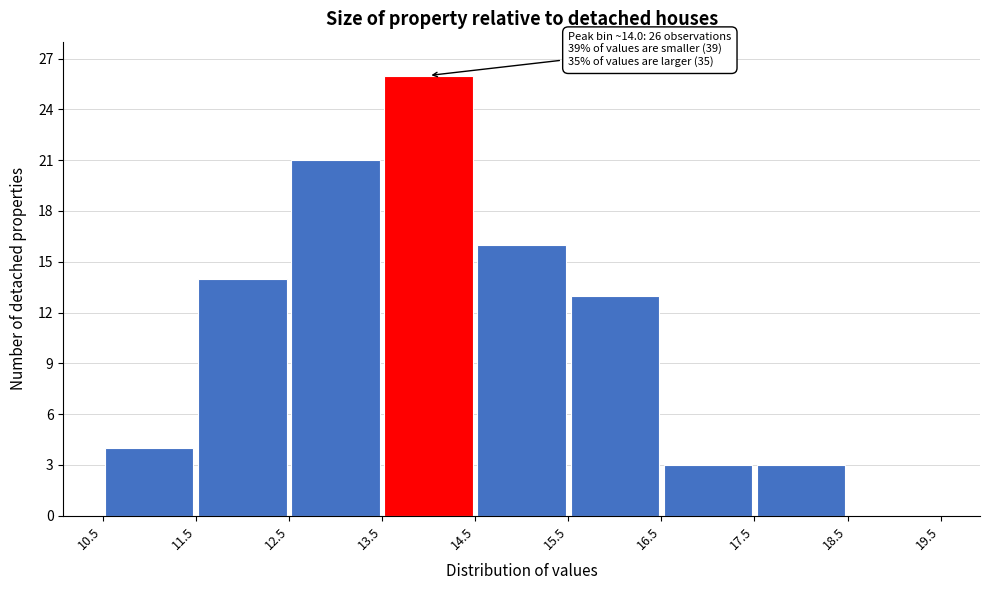

Which range on the x-axis has the tallest bar?

13.5 to 14.5